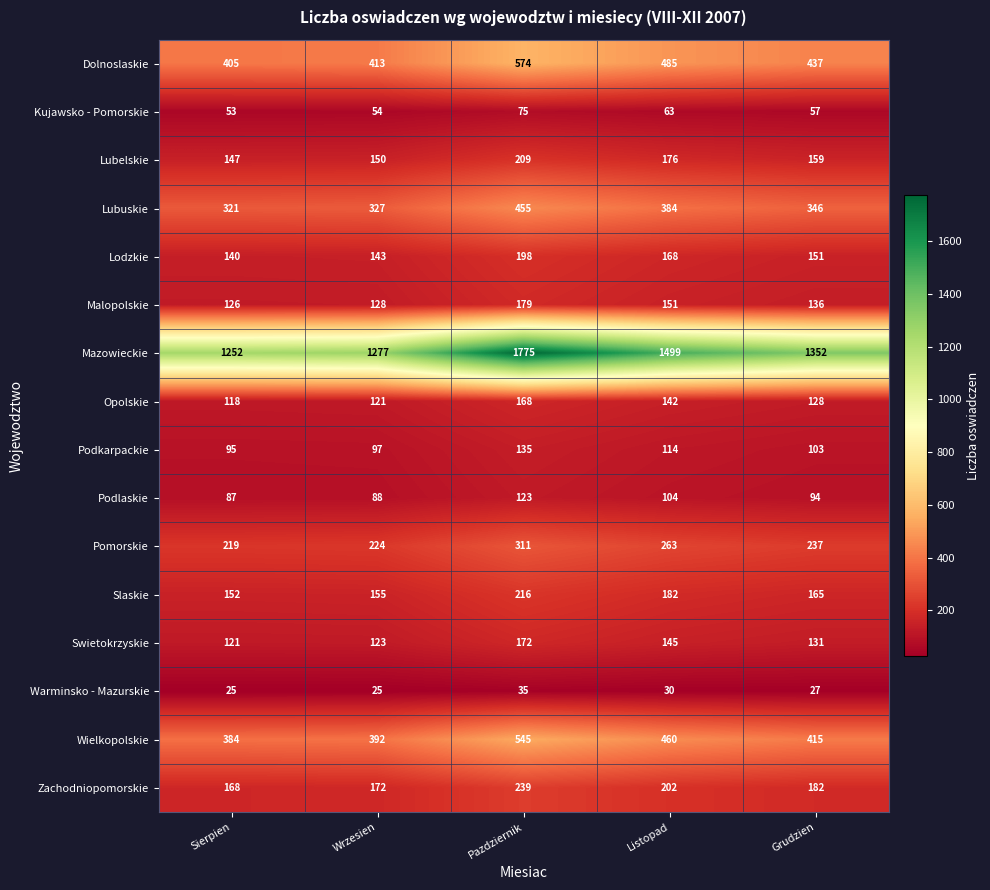

Where is Pomorskie nearest to the value 265?

Listopad